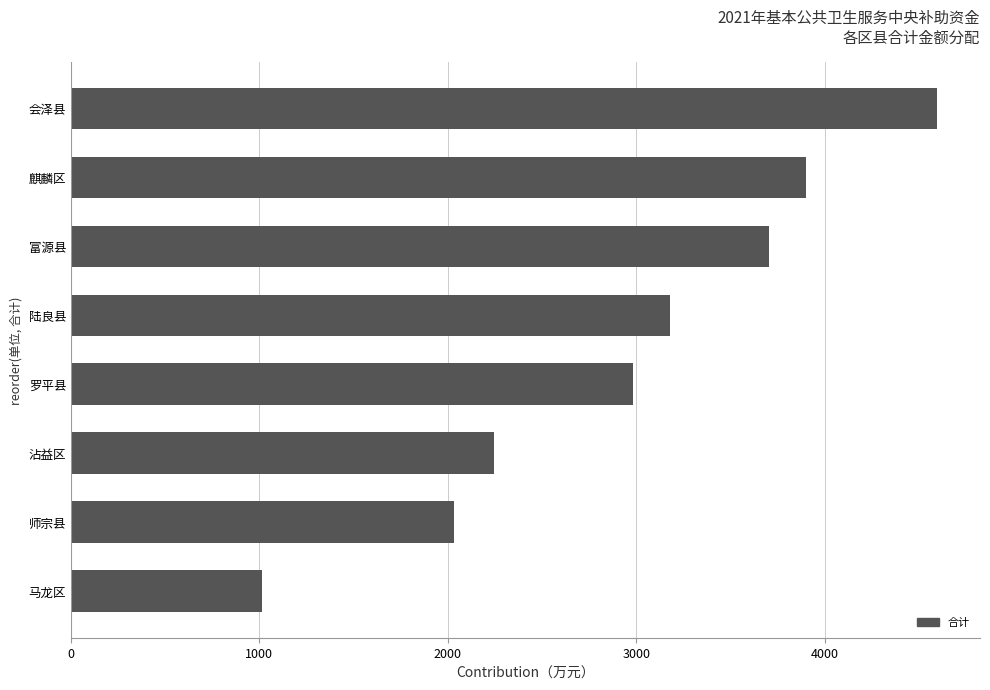

What is the ratio of the value at 会泽县 to the value at 陆良县?

1.4